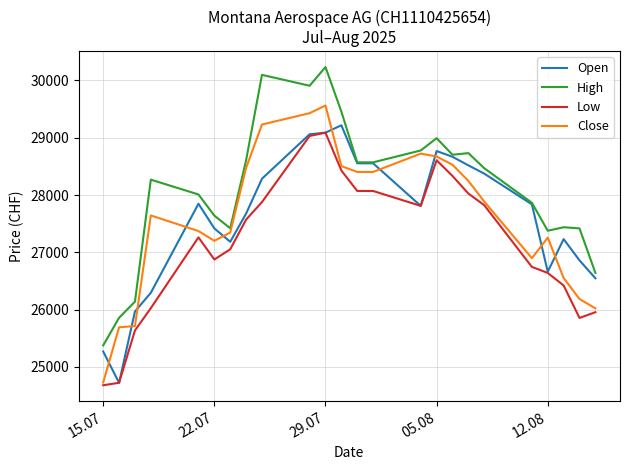

Is this an area chart (filled region under the line)?

No